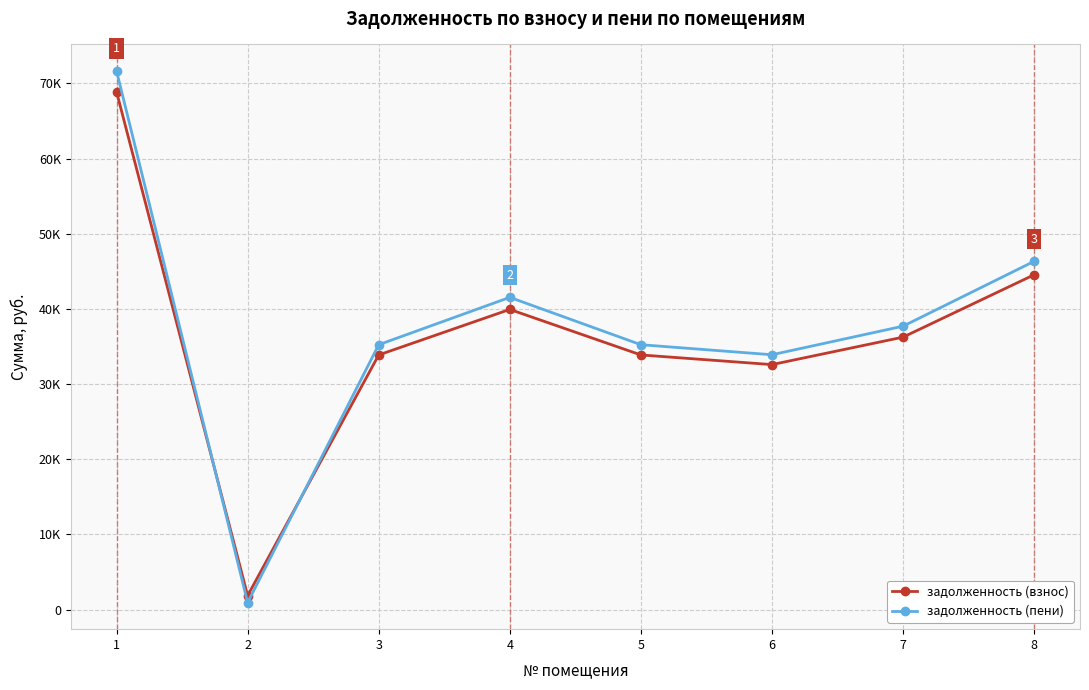

At which label does задолженность (пени) reach its minimum?

2